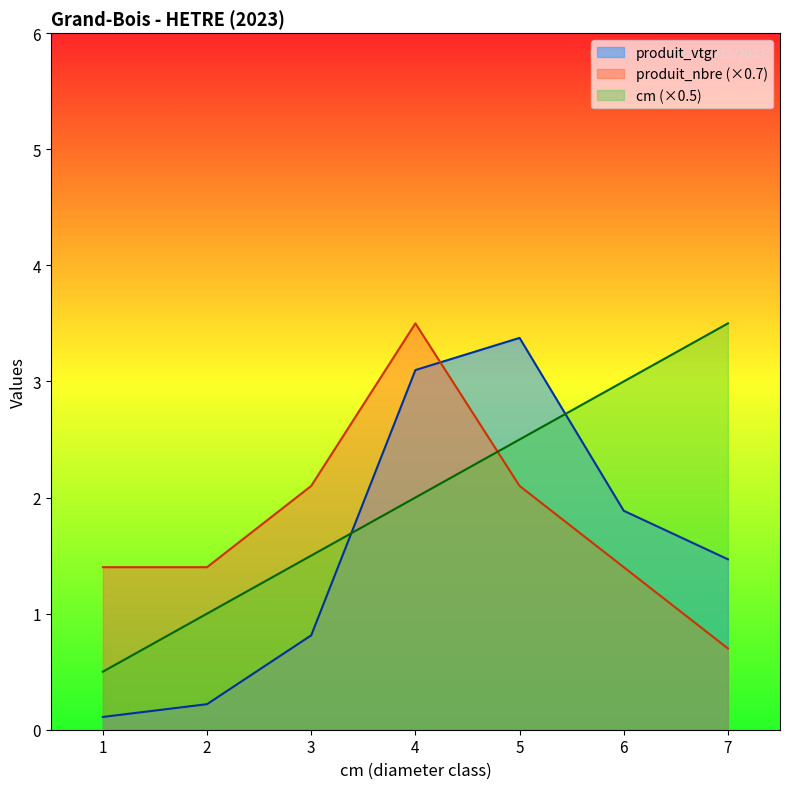

Reading right to left, extract all data points from this chart.

cm: 3.5	3.0	2.5	2.0	1.5	1.0	0.5
produit_vtgr: 1.5	1.9	3.4	3.1	0.8	0.2	0.1
produit_nbre: 0.7	1.4	2.1	3.5	2.1	1.4	1.4